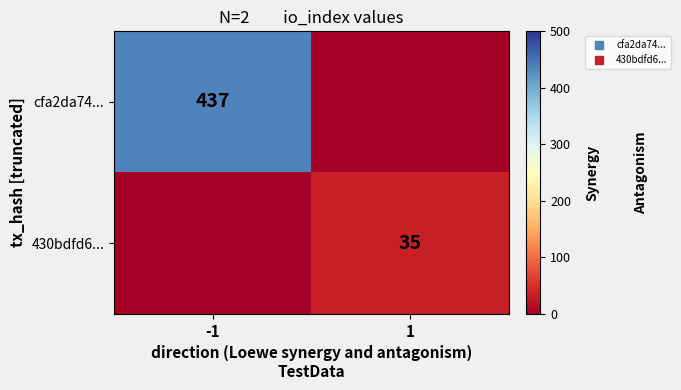

Which category has the highest value in the 430bdfd6... series?

1